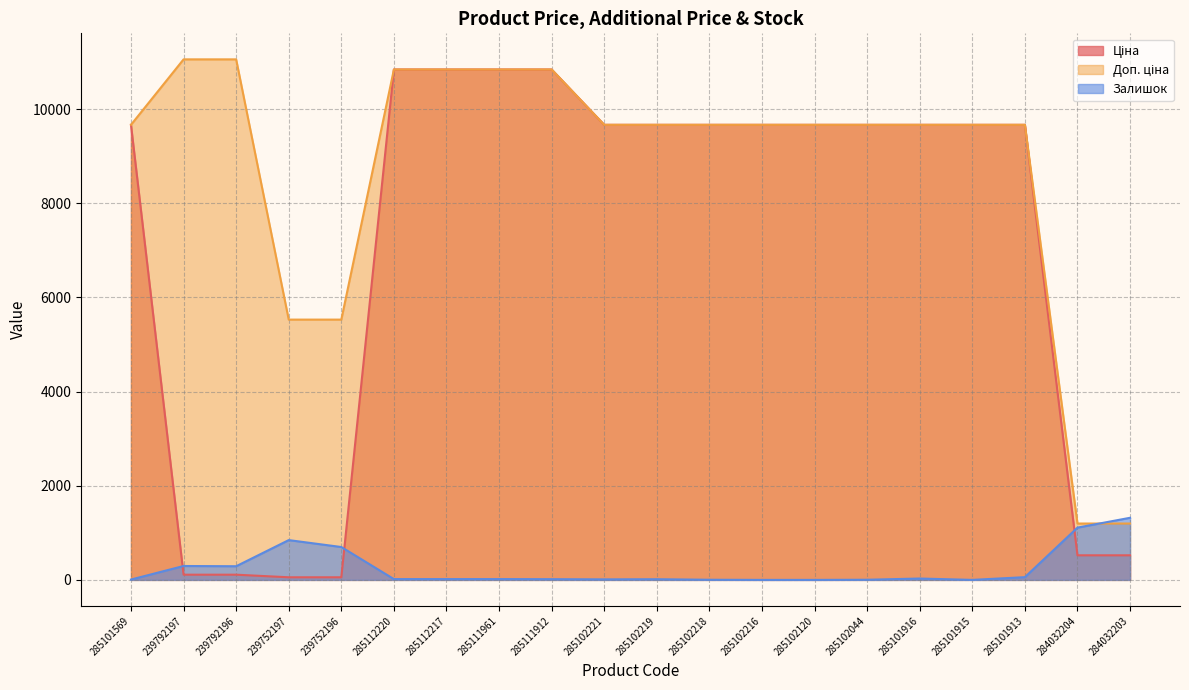

True or false: Доп. ціна has more than 0 interior local peaks.

False